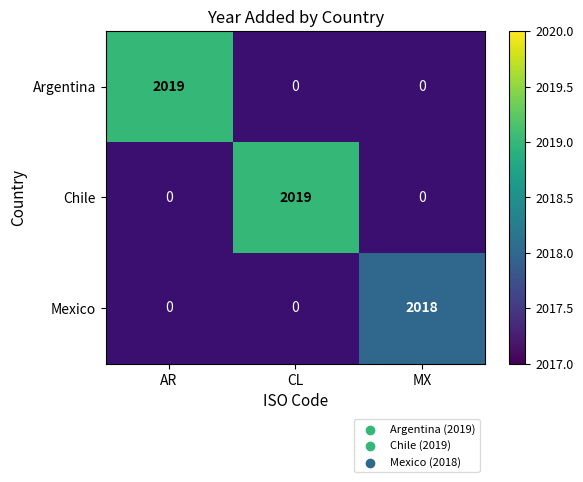

The Mexico series shows 1273 at MX. True or false?

False